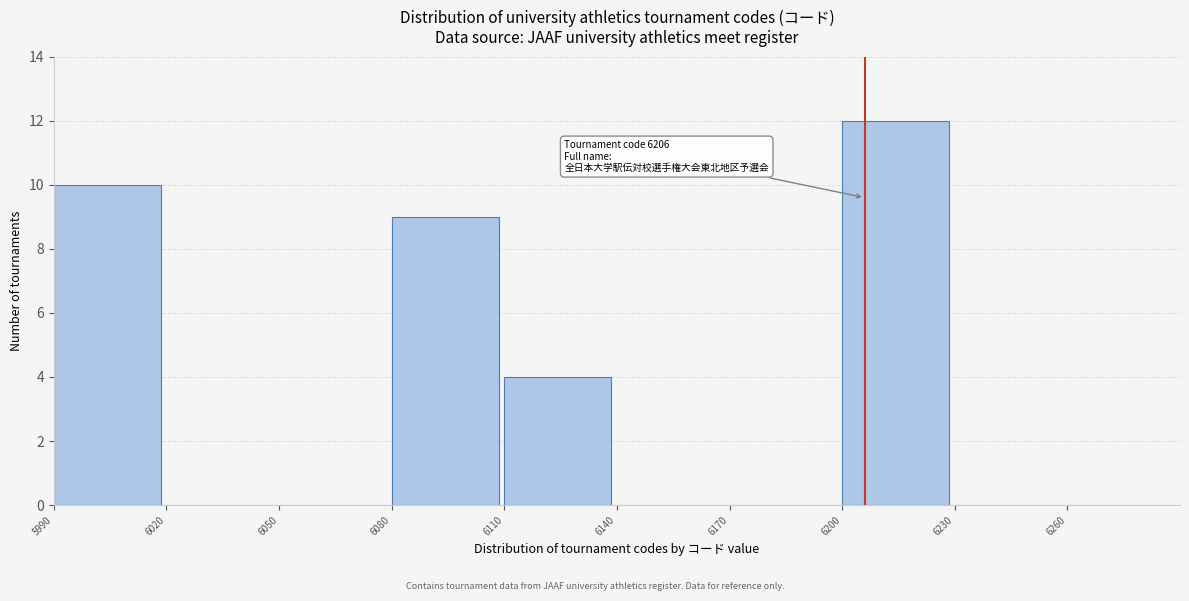

Which range on the x-axis has the tallest bar?

6200 to 6230